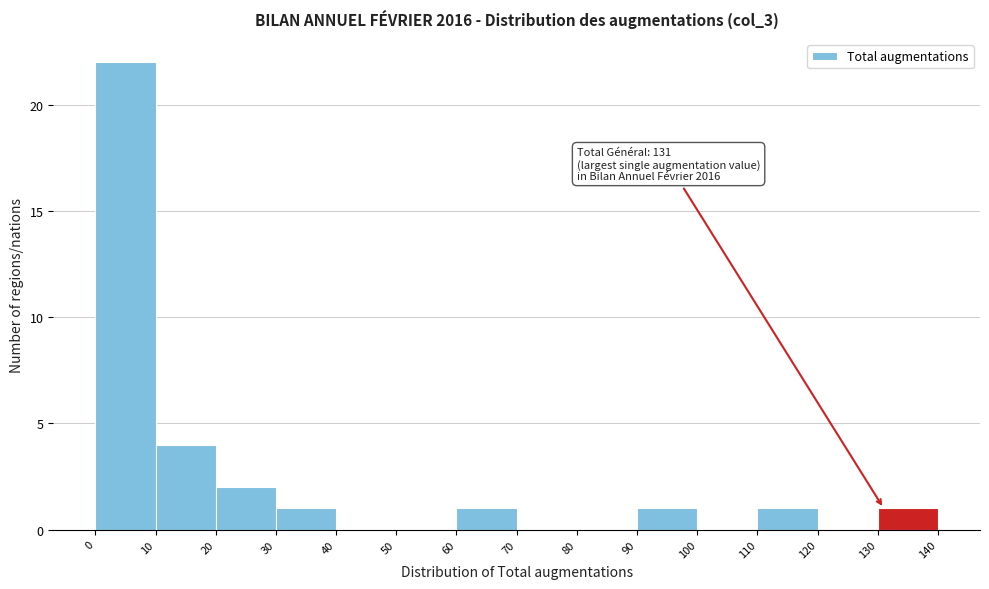

Which range on the x-axis has the tallest bar?

0 to 10